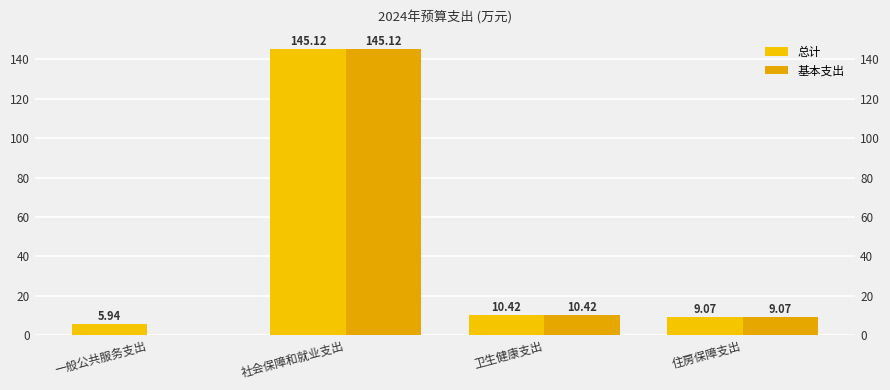

Which category has the highest value in the 基本支出 series?

社会保障和就业支出